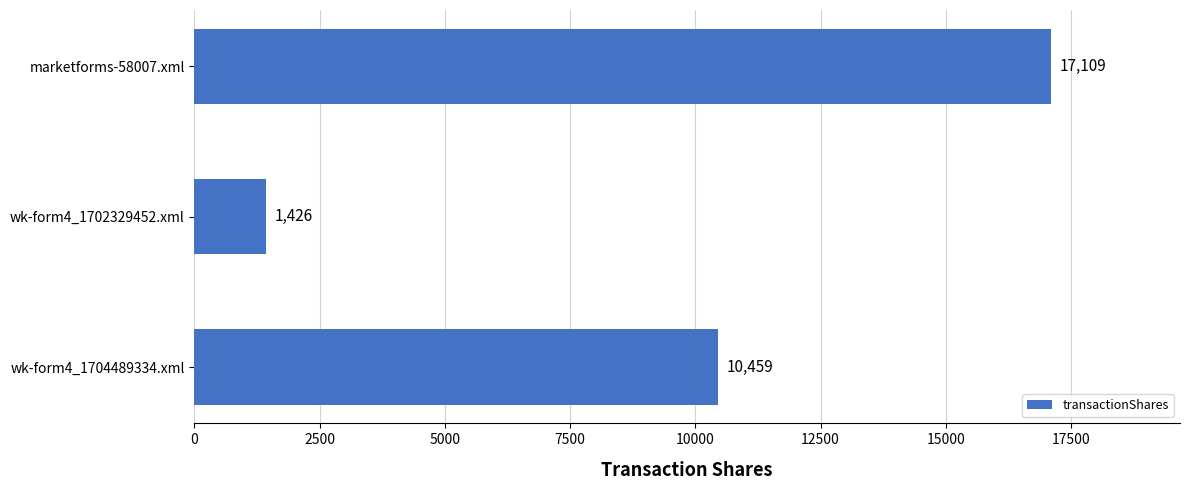

What is the smallest value displayed?

1426